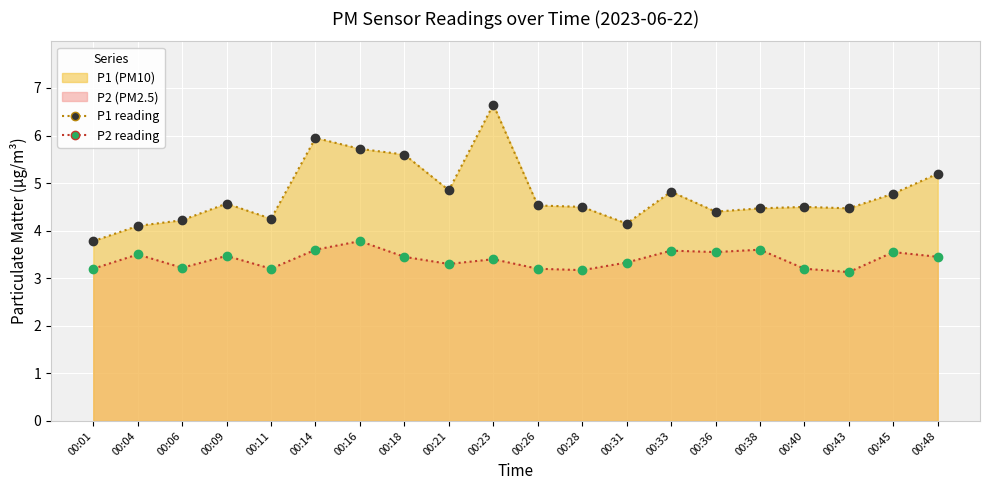

Reading left to right, list all the values displayed in this chart.

P1 line: 00:01=3.8	00:04=4.1	00:06=4.2	00:09=4.6	00:11=4.2	00:14=6.0	00:16=5.7	00:18=5.6	00:21=4.8	00:23=6.7	00:26=4.5	00:28=4.5	00:31=4.2	00:33=4.8	00:36=4.4	00:38=4.5	00:40=4.5	00:43=4.5	00:45=4.8	00:48=5.2
P2 line: 00:01=3.2	00:04=3.5	00:06=3.2	00:09=3.5	00:11=3.2	00:14=3.6	00:16=3.8	00:18=3.5	00:21=3.3	00:23=3.4	00:26=3.2	00:28=3.2	00:31=3.3	00:33=3.6	00:36=3.5	00:38=3.6	00:40=3.2	00:43=3.1	00:45=3.5	00:48=3.5